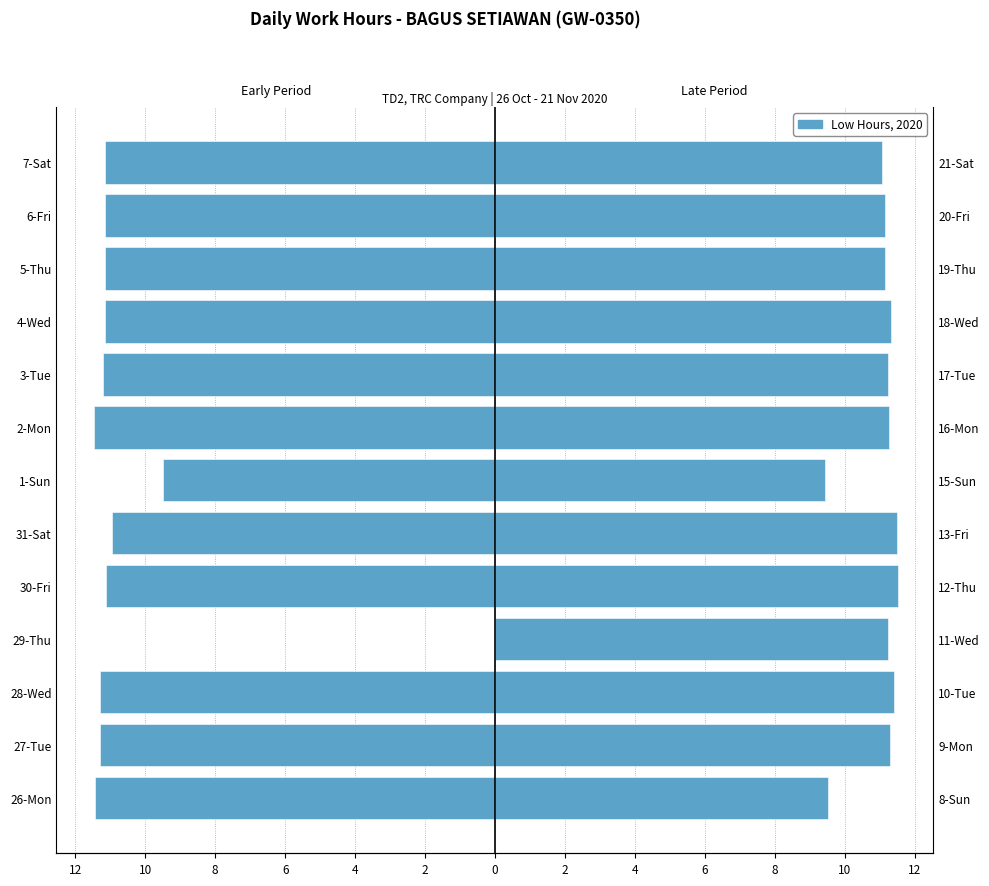

What is the highest value of the Right Period (Nov 9 – Nov 21) series?

11.5